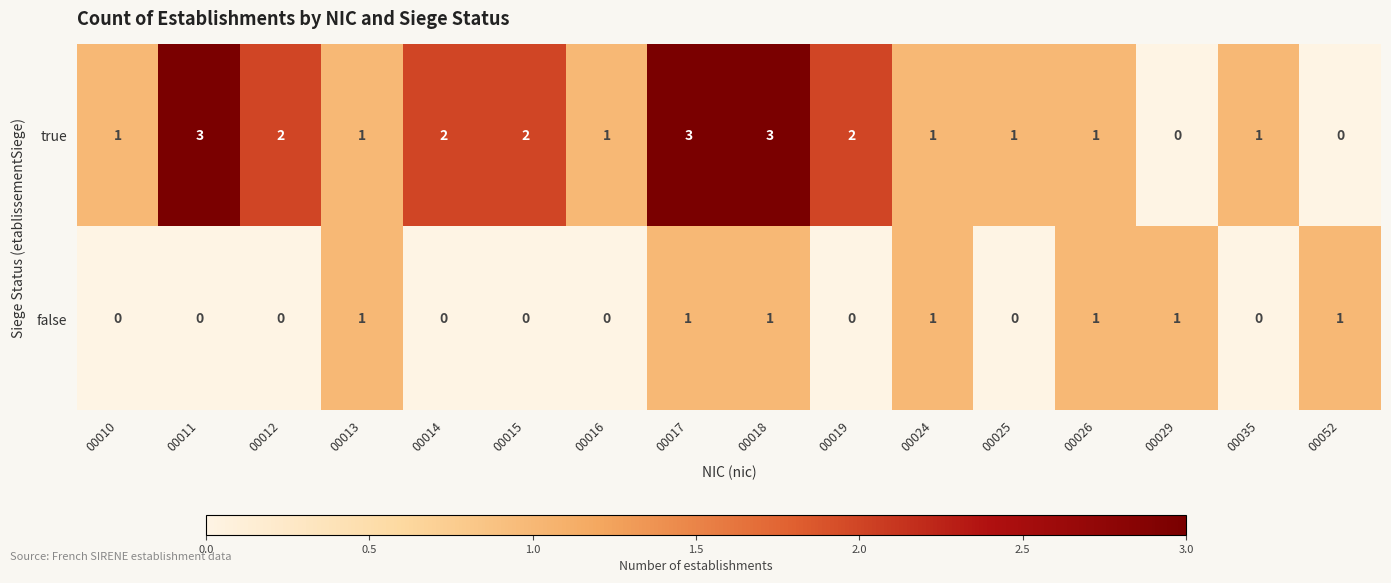

What is the greatest value displayed?

3